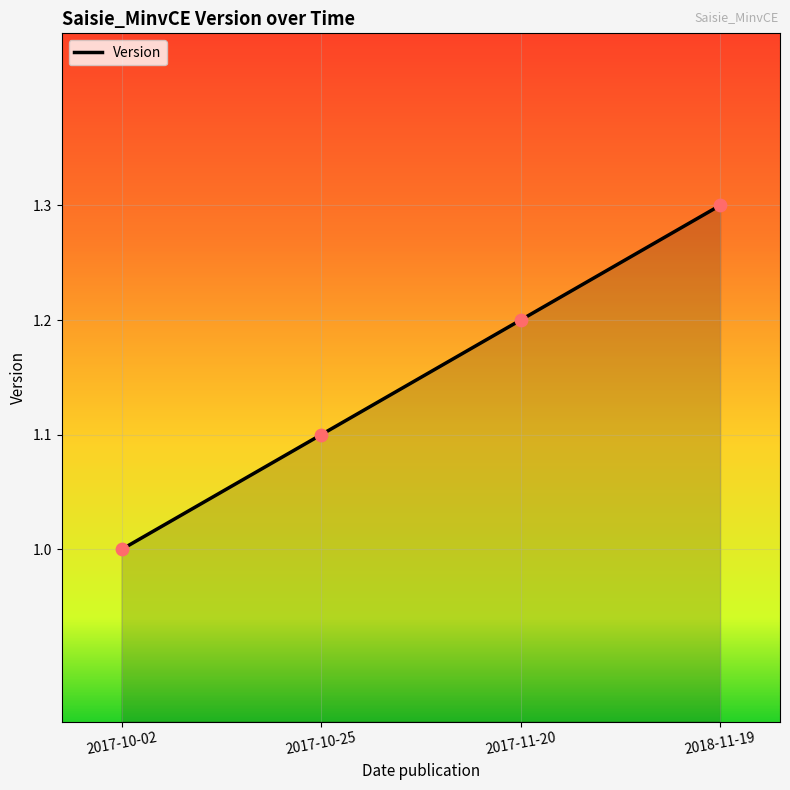

Which has a higher value, 2017-10-25 or 2017-11-20?

2017-11-20